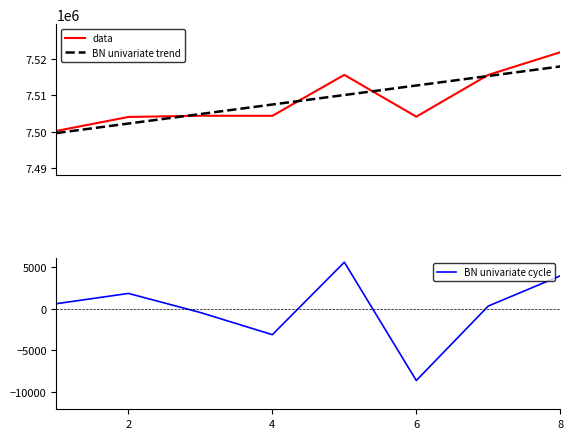

How many times do BN univariate trend and data cross each other?

4